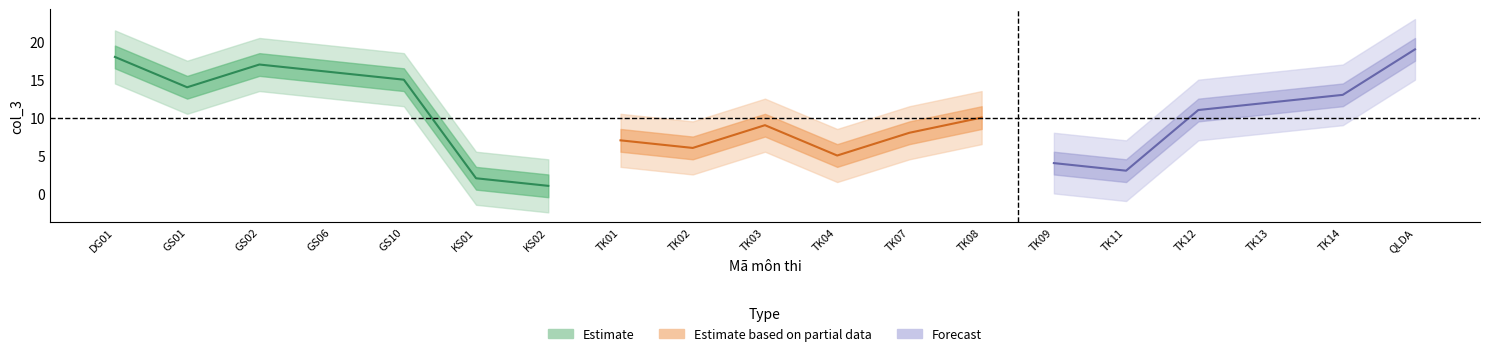

Rank the categories by value from highest to lowest.

QLDA, DG01, GS02, GS06, GS10, GS01, TK14, TK13, TK12, TK08, TK03, TK07, TK01, TK02, TK04, TK09, TK11, KS01, KS02